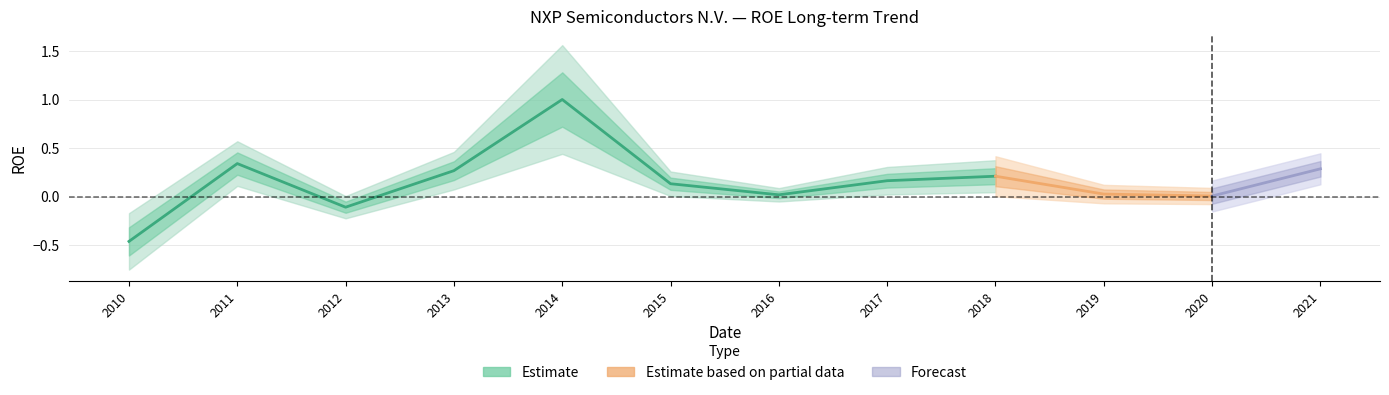

List the labels in order of value, smallest first.

2010, 2012, 2020, 2016, 2019, 2015, 2017, 2018, 2013, 2021, 2011, 2014